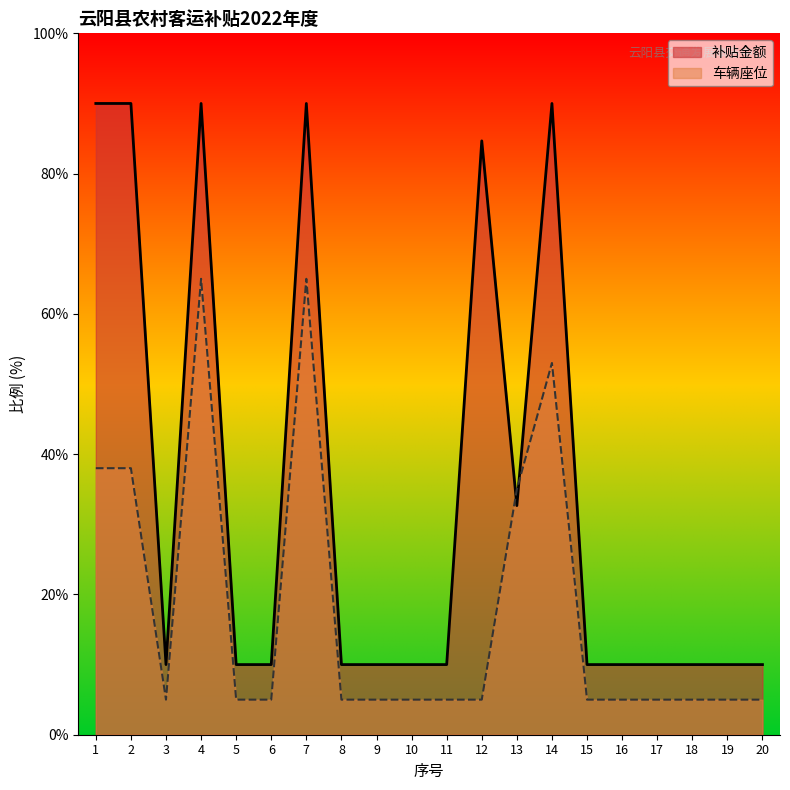

Which category has the highest value across all series?

1